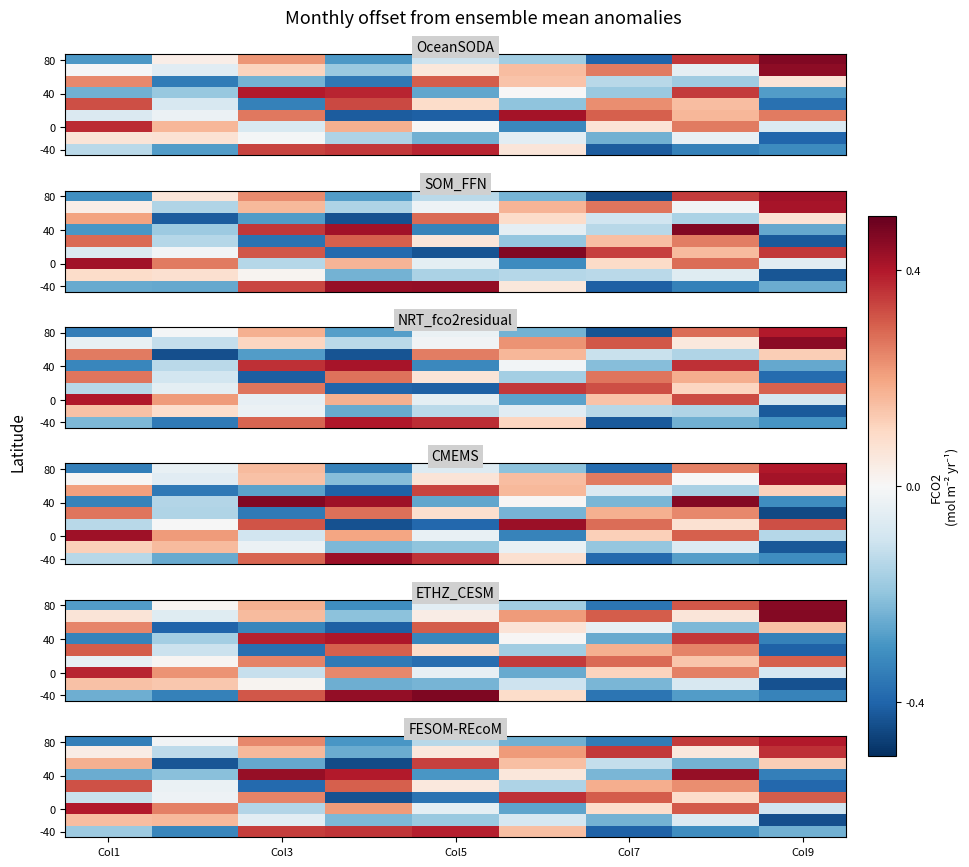

At which category is the sum across all series the highest?

7